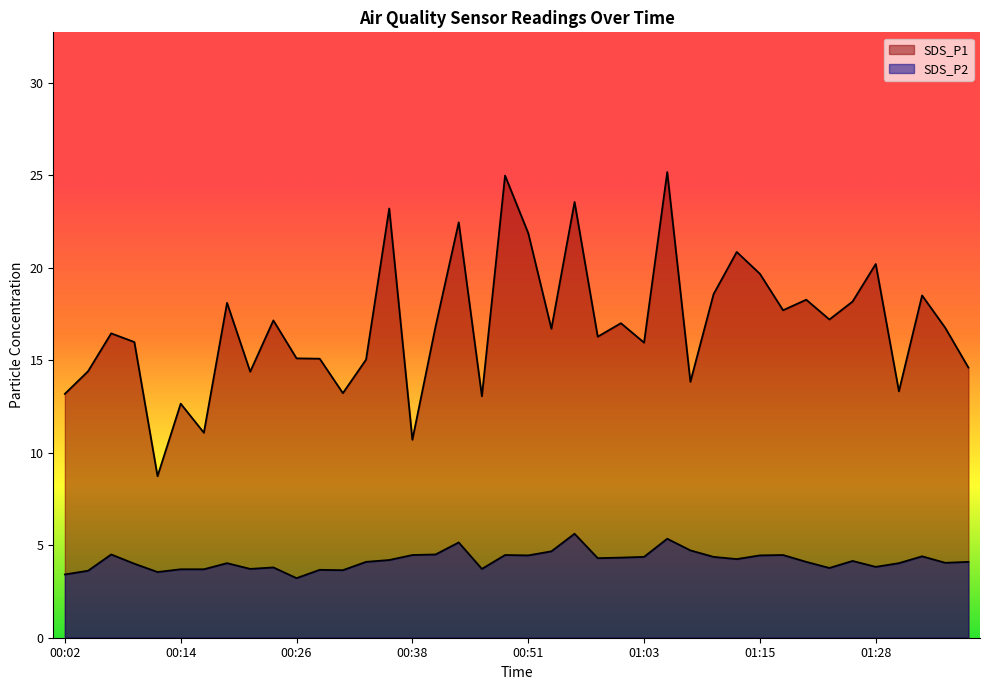

What is the spread (max minus min) of values at 01:28?

16.4